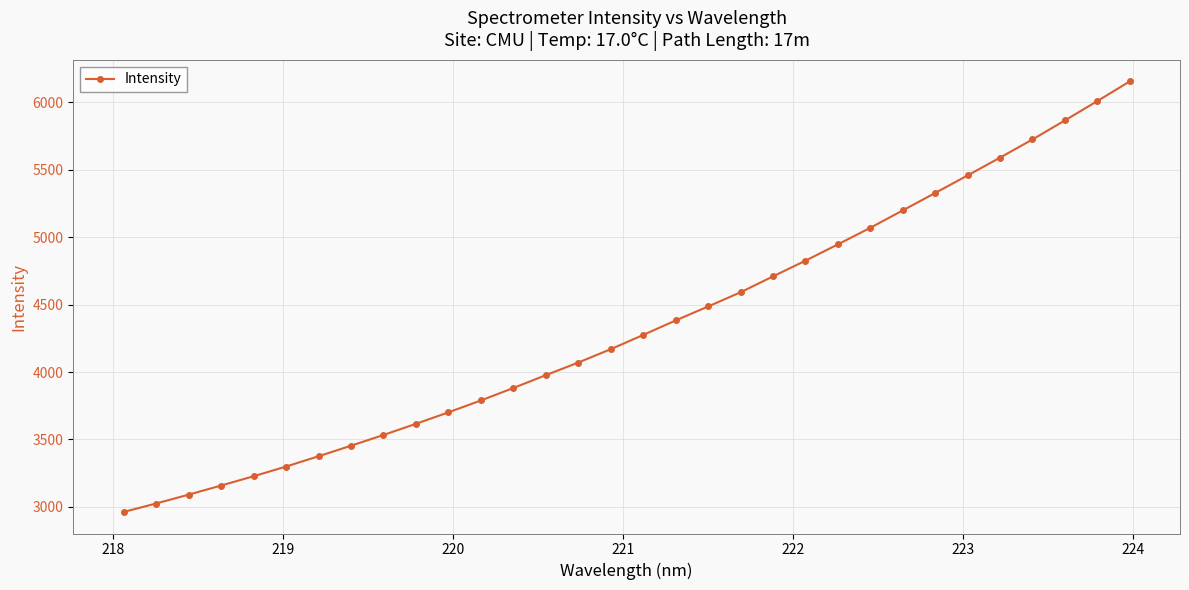

How many lines are shown in the chart?

1